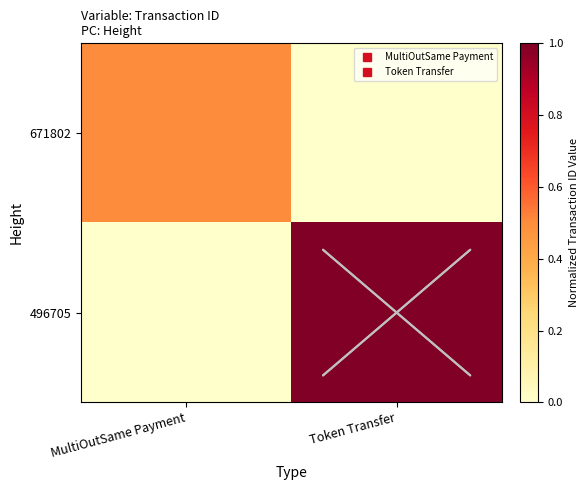

Which series has the largest range (max minus min)?

496705